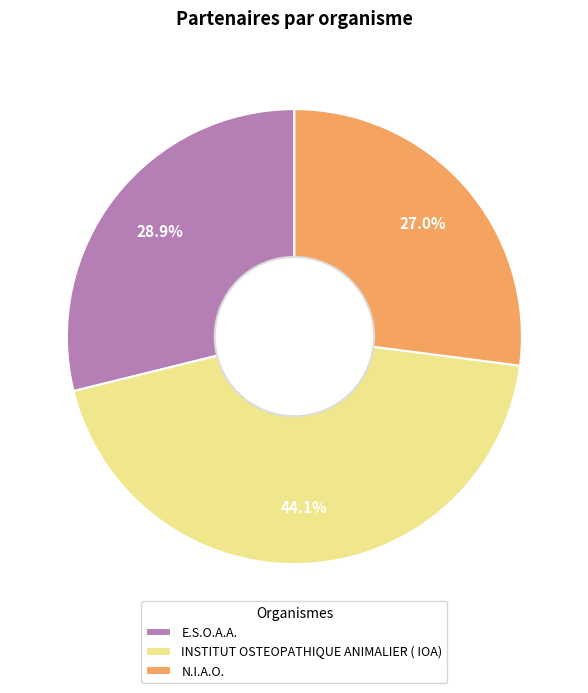

True or false: N.I.A.O. accounts for 13% of the total.

False